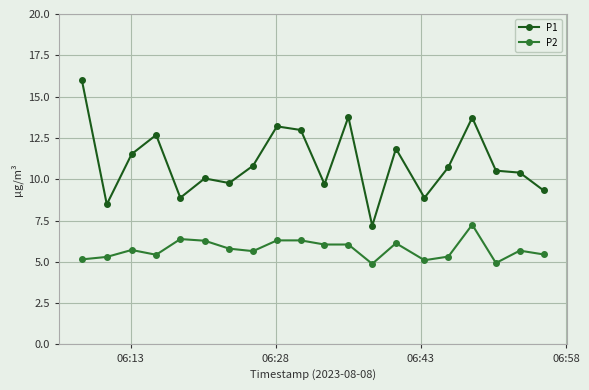

In P1, how many points are lower than both neighbors (excluding endpoints)?

6